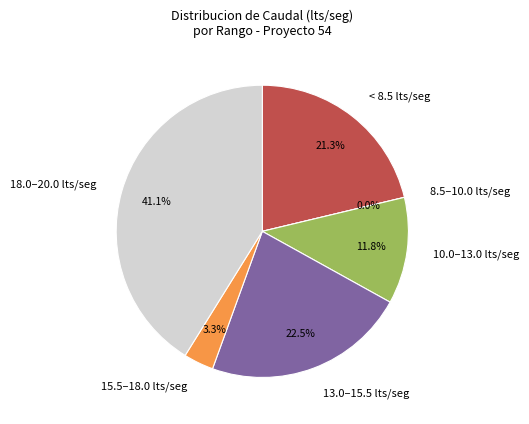

Is there any slice that represents more than half of the pie?

No